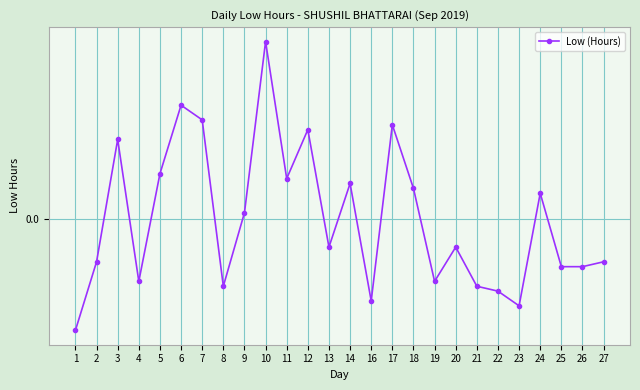

Is this an area chart (filled region under the line)?

No